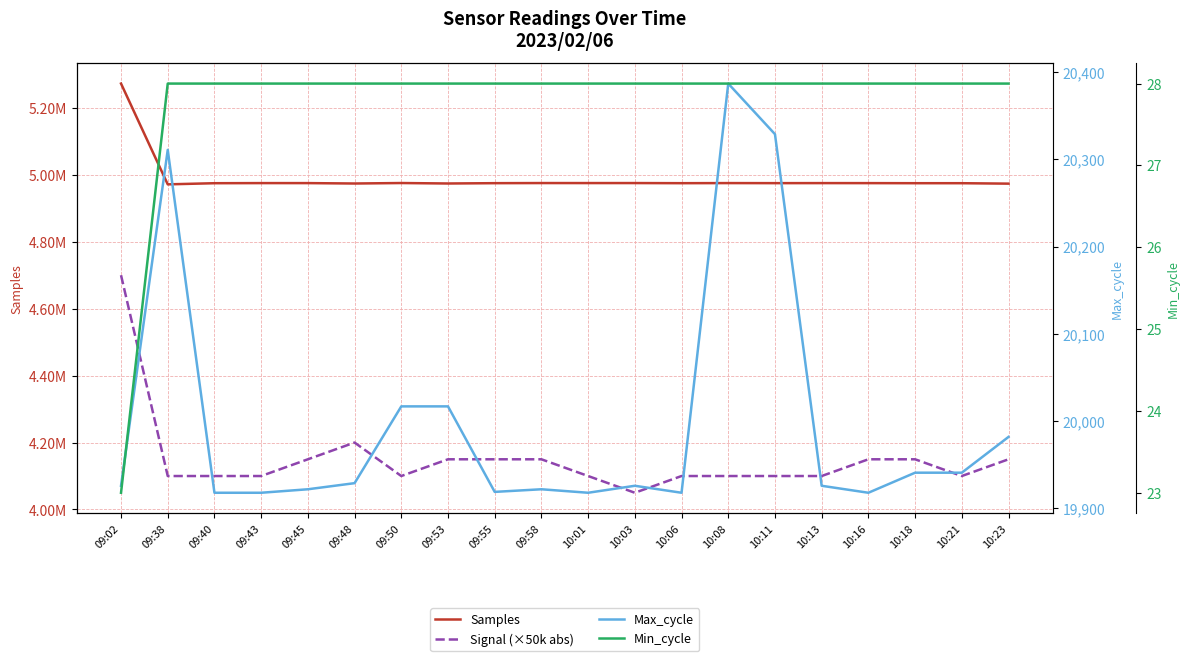

Is this an area chart (filled region under the line)?

No